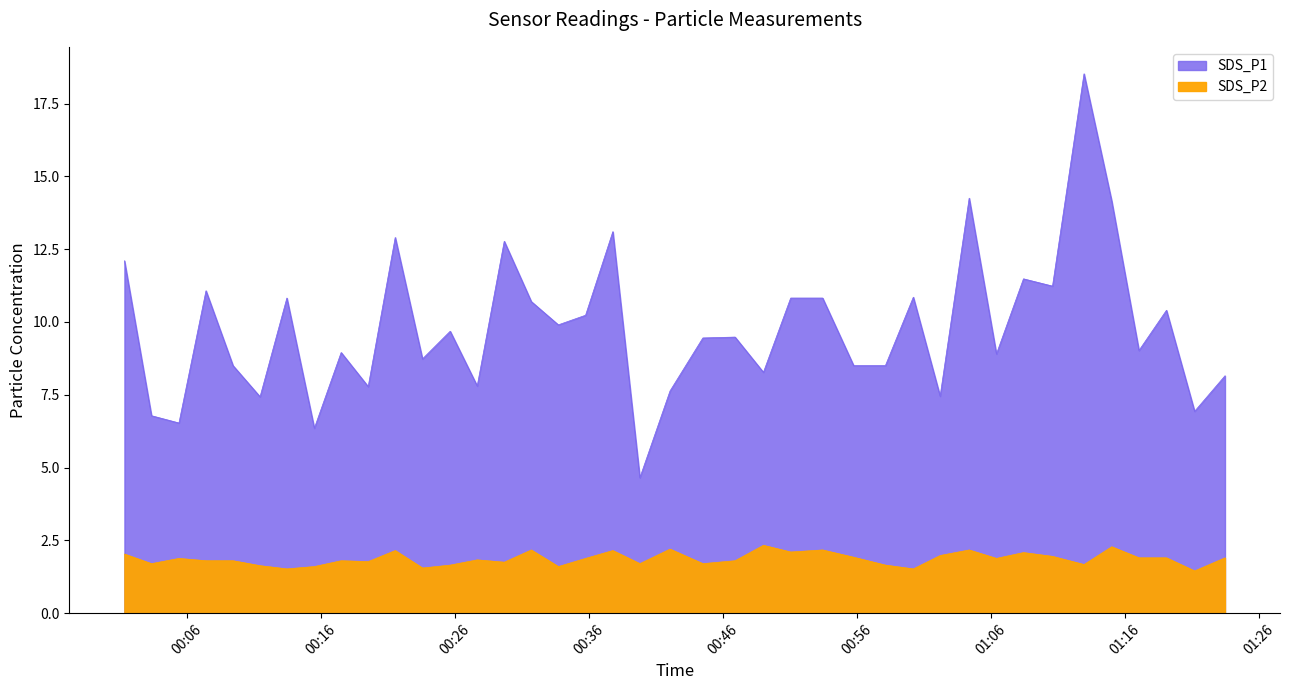

What is the sum of the SDS_P1 values at 2022/05/24 01:10:35 and 2022/05/24 01:23:27?

19.4